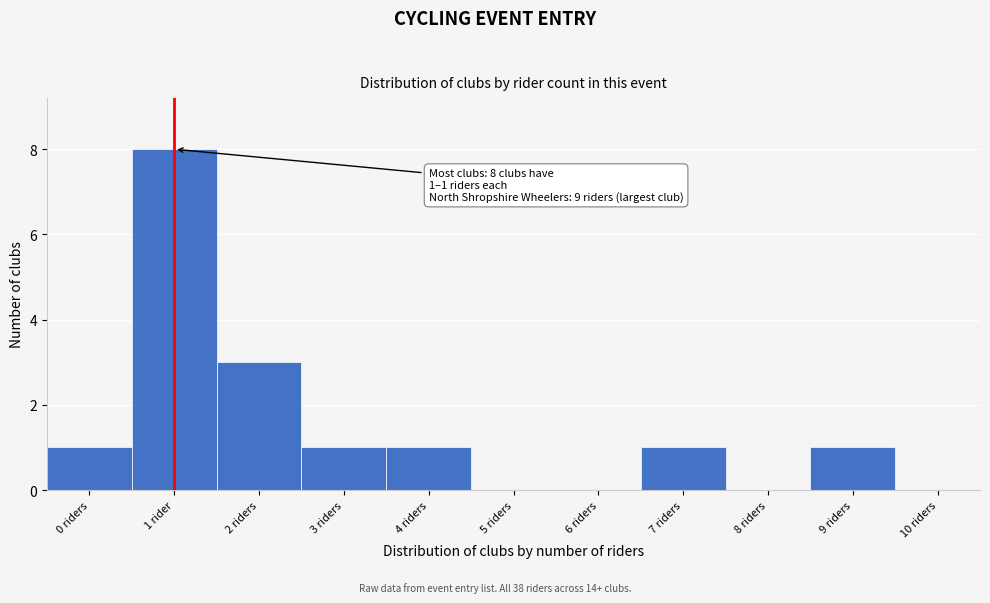

Reading left to right, transcribe all the data shown in this chart.

0 riders=1	1 rider=8	2 riders=3	3 riders=1	4 riders=1	5 riders=0	6 riders=0	7 riders=1	8 riders=0	9 riders=1	10 riders=0